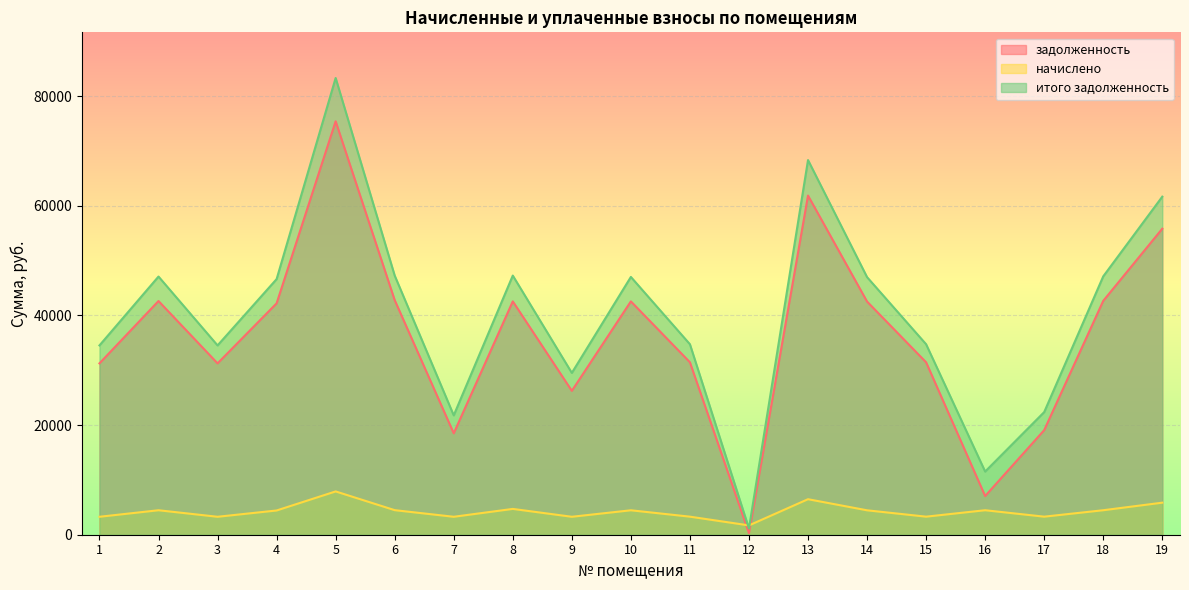

At which label does итого задолженность reach its minimum?

12